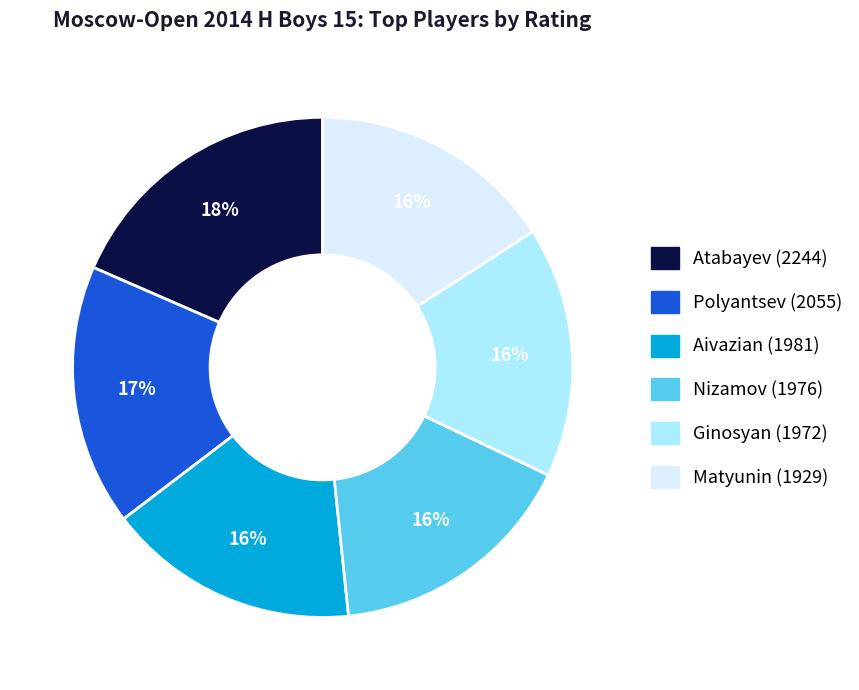

Does any single category account for the majority?

No